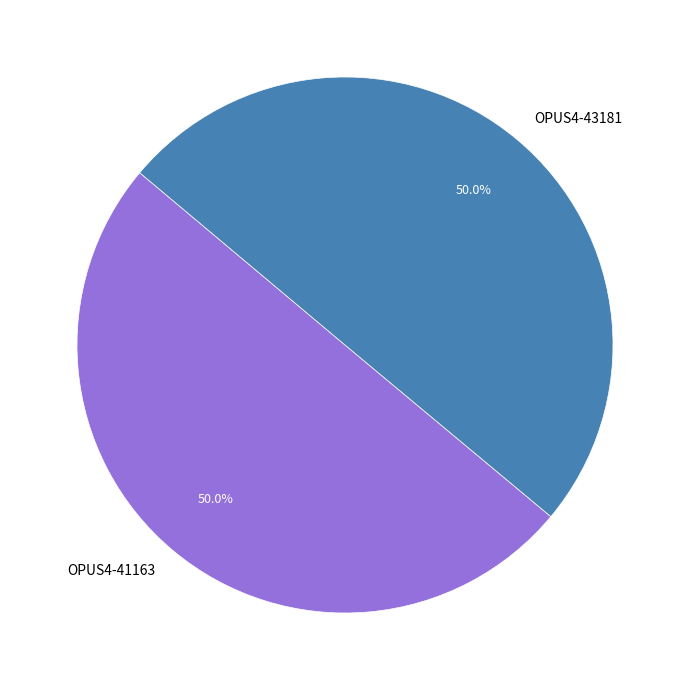

Is it true that OPUS4-43181 is 50% of the pie?

True